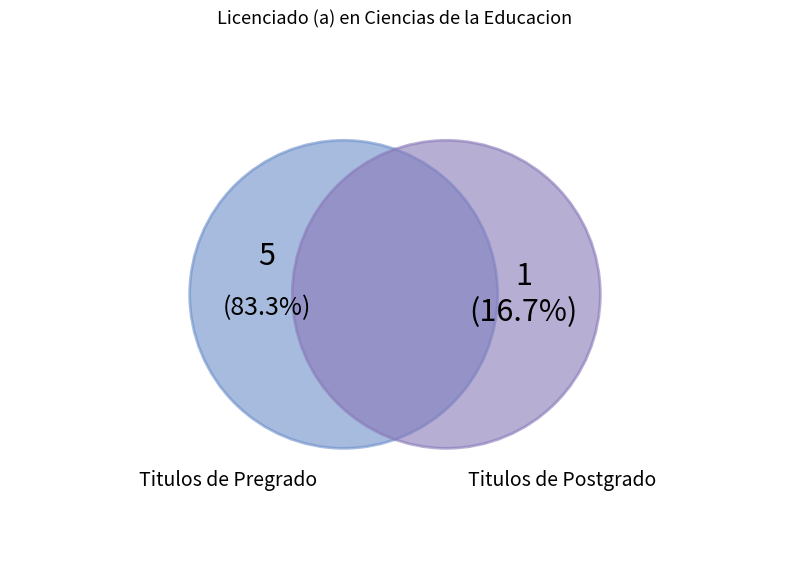

To the nearest percent, what is the average slice percentage?

33%